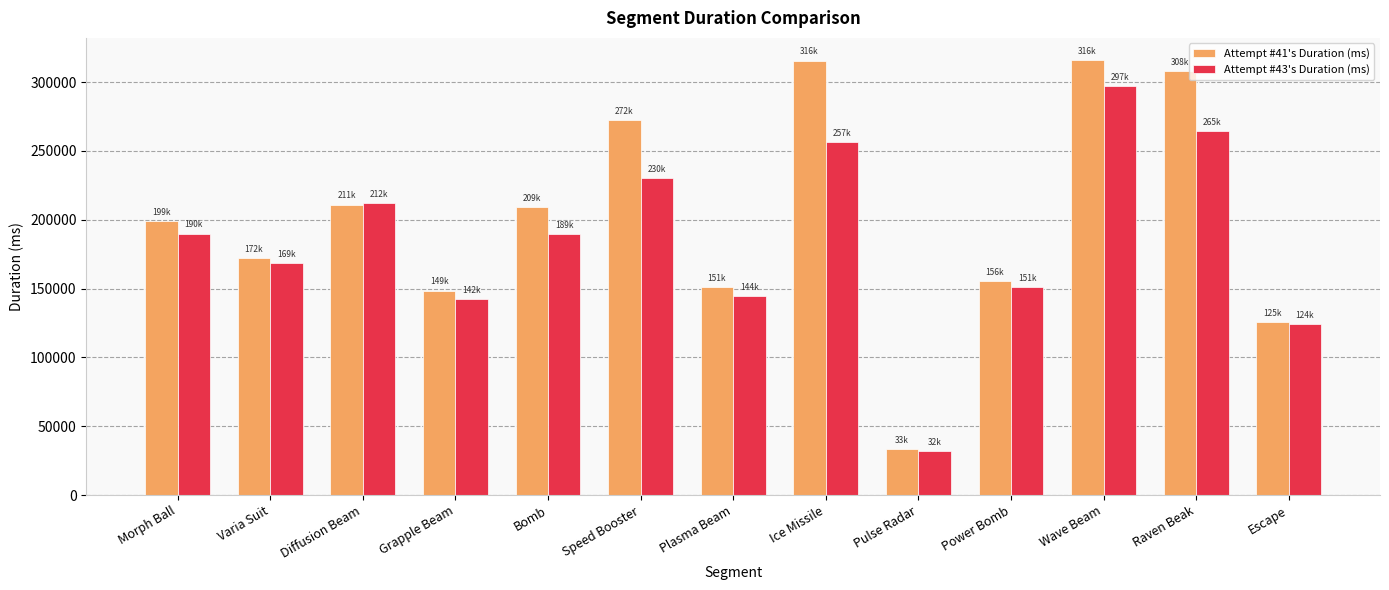

What is the average value of the Attempt #41's Duration (ms) series?

201419